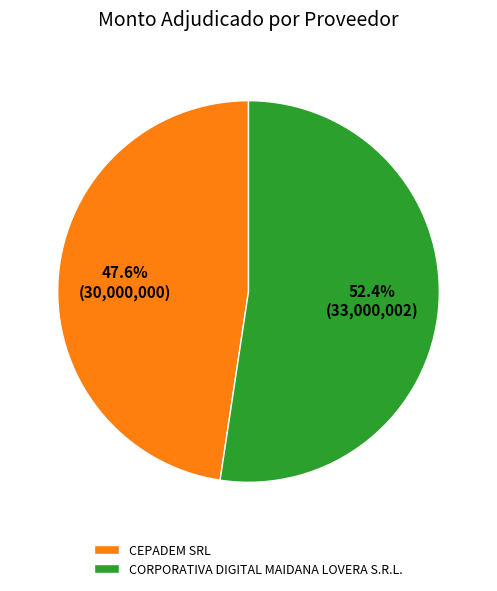

Does CORPORATIVA DIGITAL MAIDANA LOVERA S.R.L. account for over 50% of the chart?

Yes